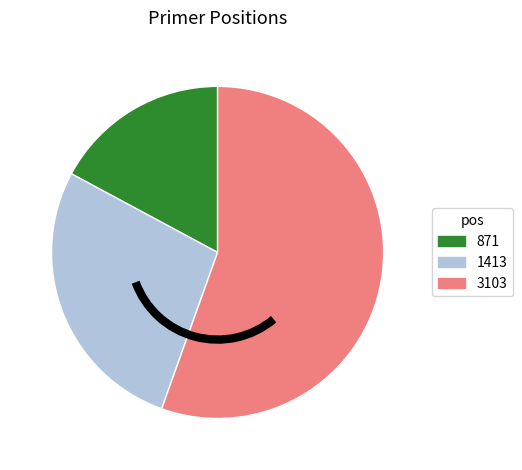

How many slices are in this pie chart?

3